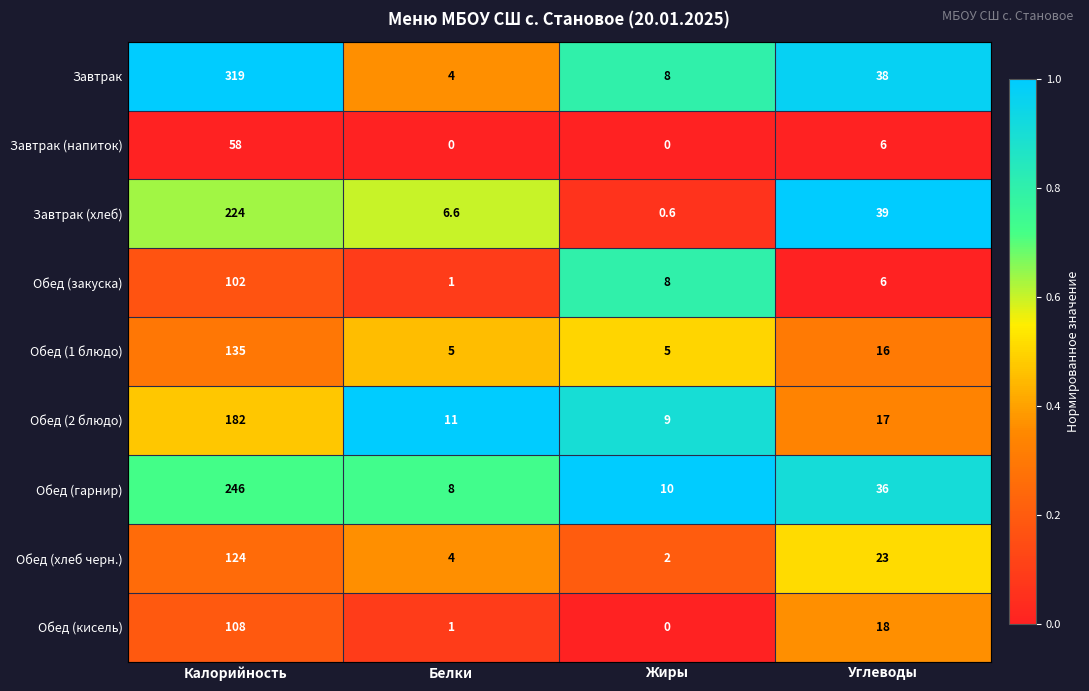

Is it true that Обед (кисель) equals 67.8 at Калорийность?

False